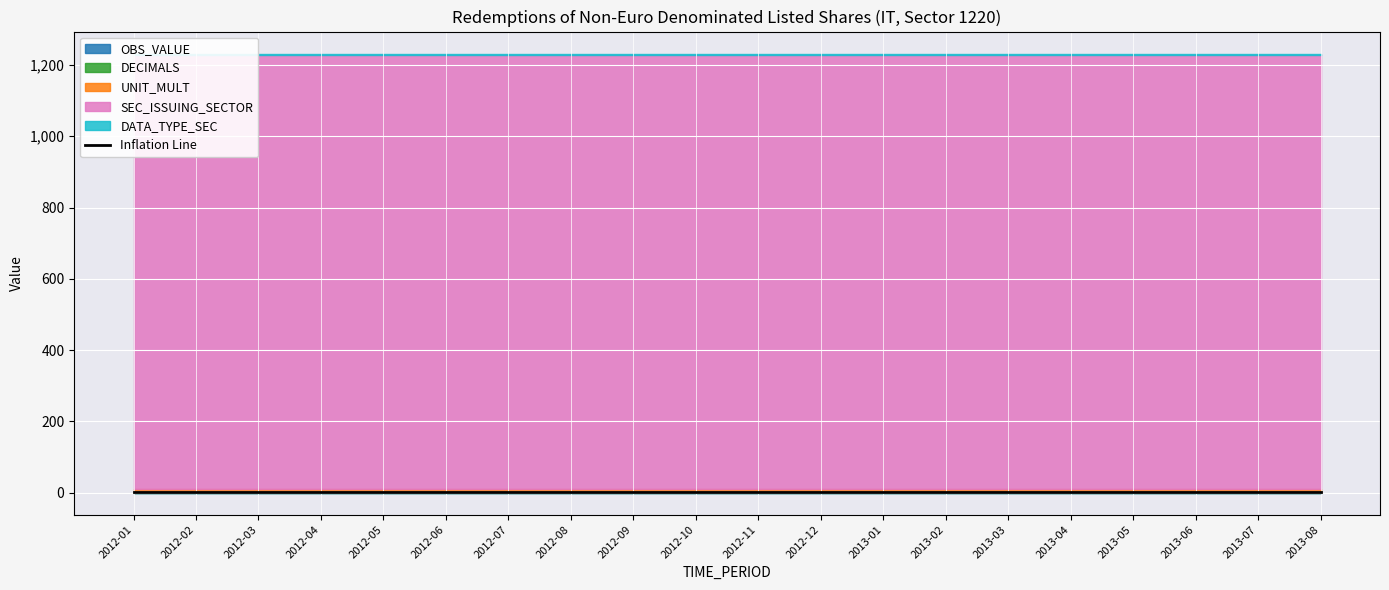

Which series changed the most between 2012-01 and 2012-08?

OBS_VALUE